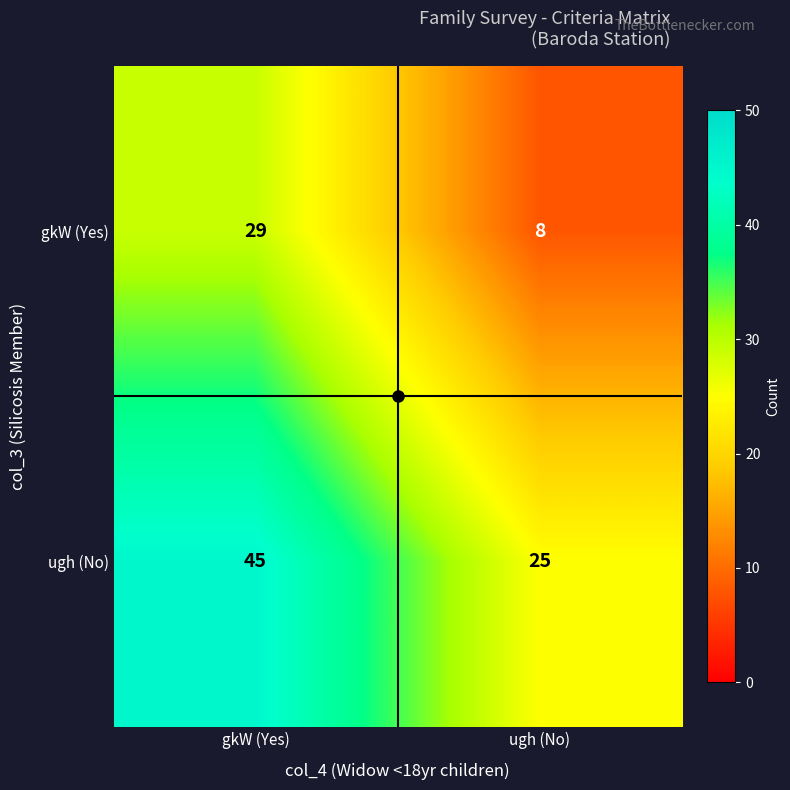

Between gkW (Yes) and ugh (No), which series saw the biggest shift?

gkW (Yes)